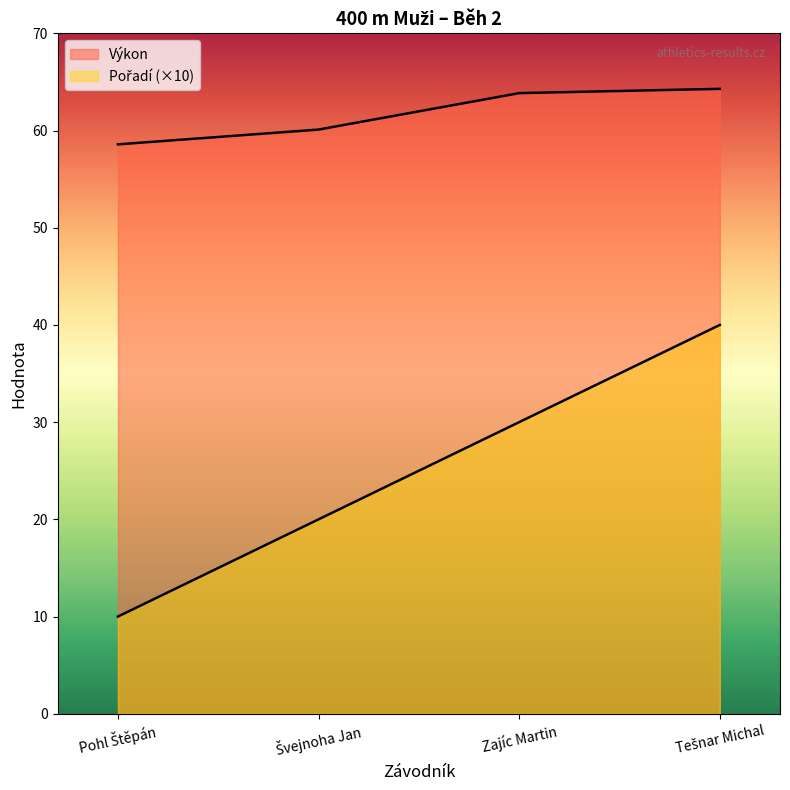

How many distinct data groups are displayed?

2